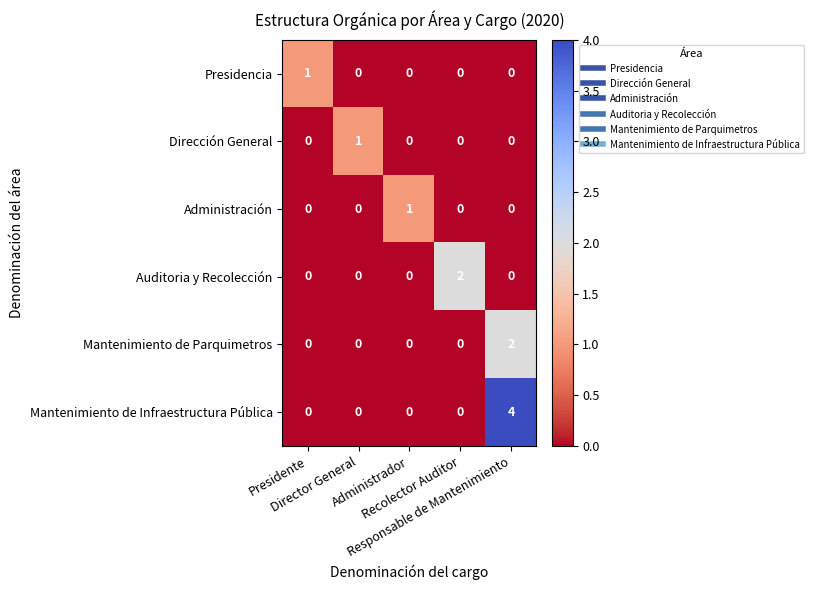

How many Dirección General values are between 0 and 1?

5